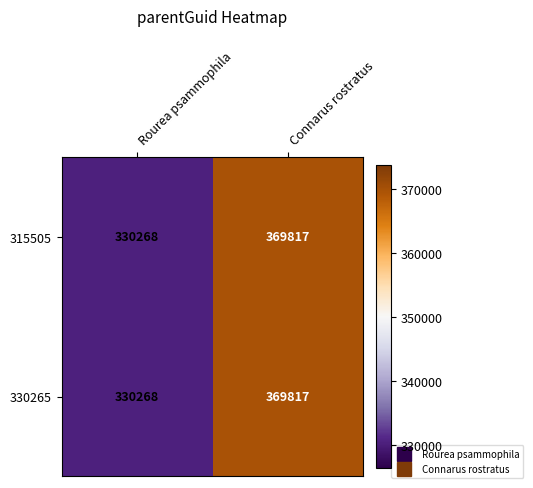

At which label does 330265 reach its peak?

Connarus rostratus